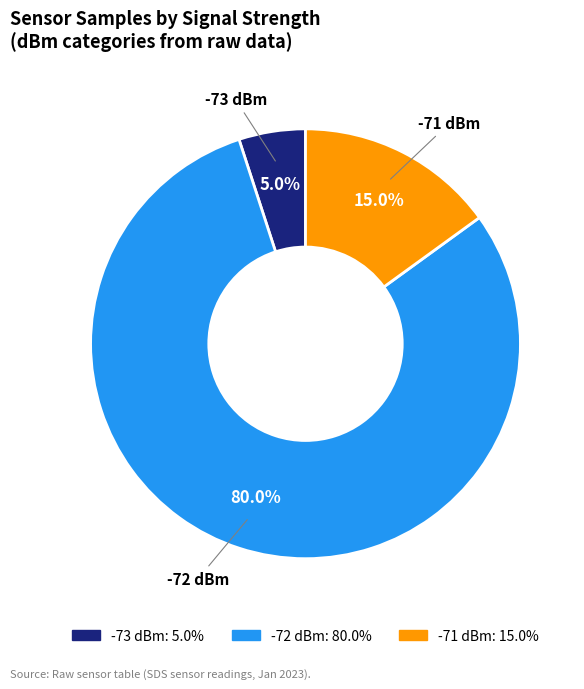

Is there a majority slice in this chart?

Yes